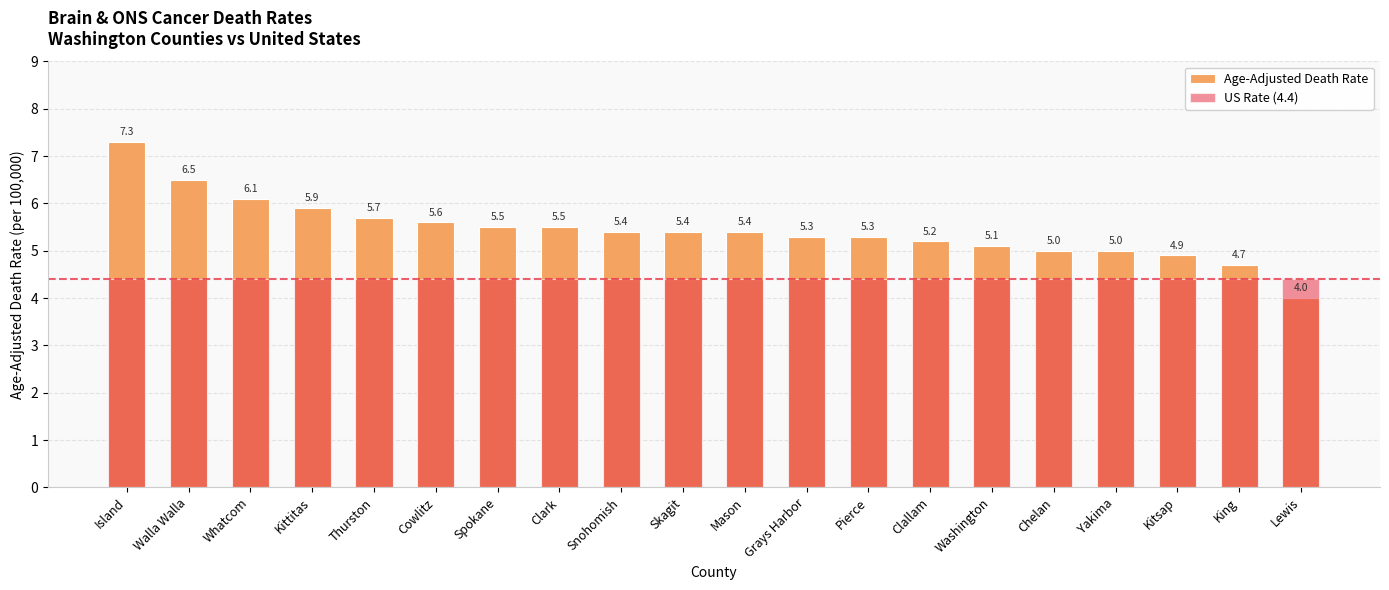

What is the spread (max minus min) of values at Grays Harbor?

0.9